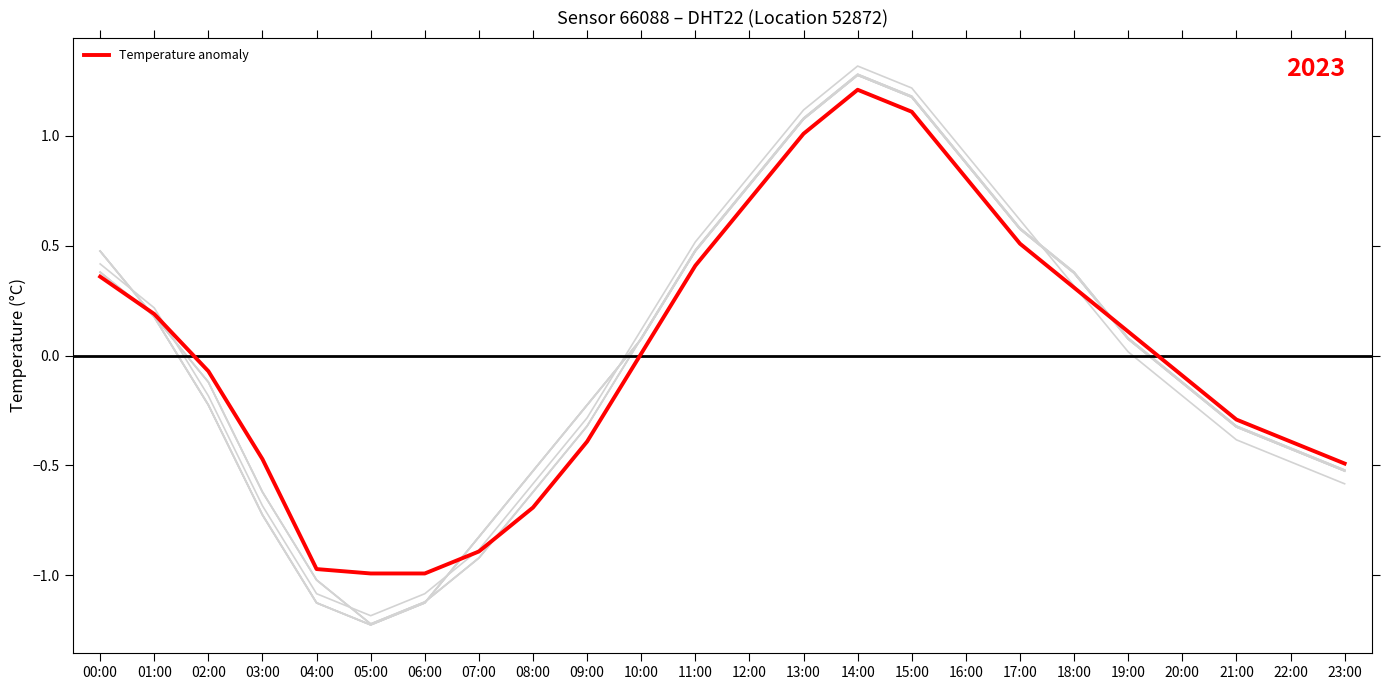

What is the difference between the values at 17:00 and 03:00?

1.0